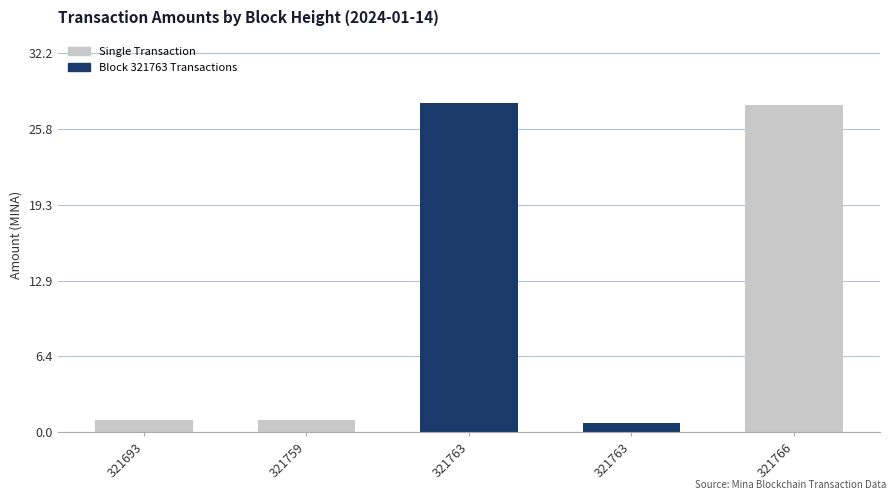

What is the maximum value shown in the chart?

28.0